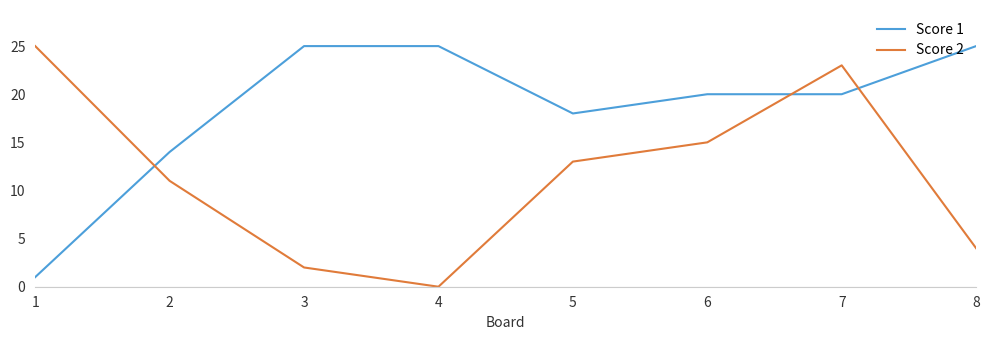

How many series are shown in this chart?

2